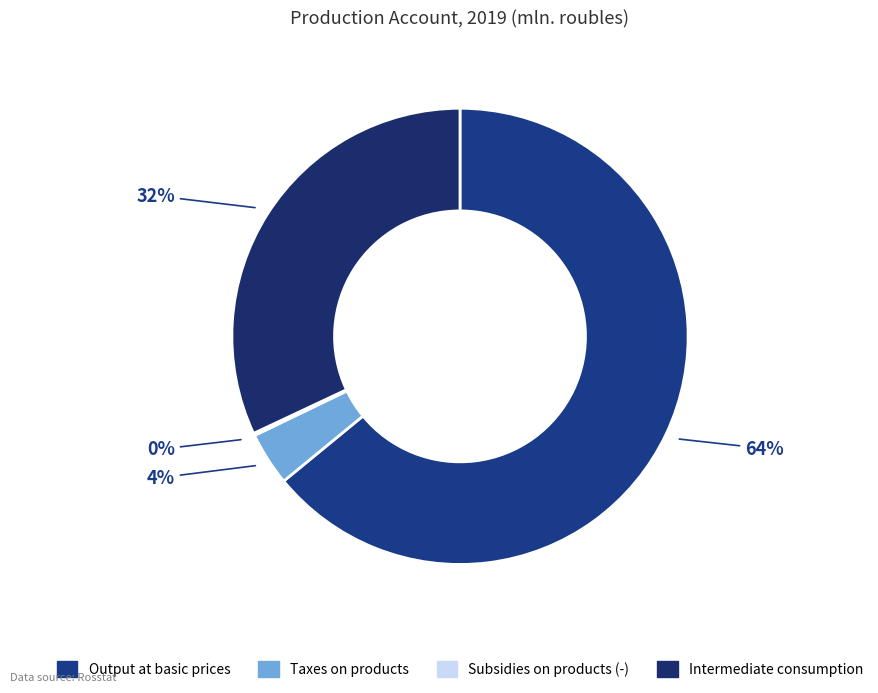

Which category has the biggest portion of the pie?

Output at basic prices